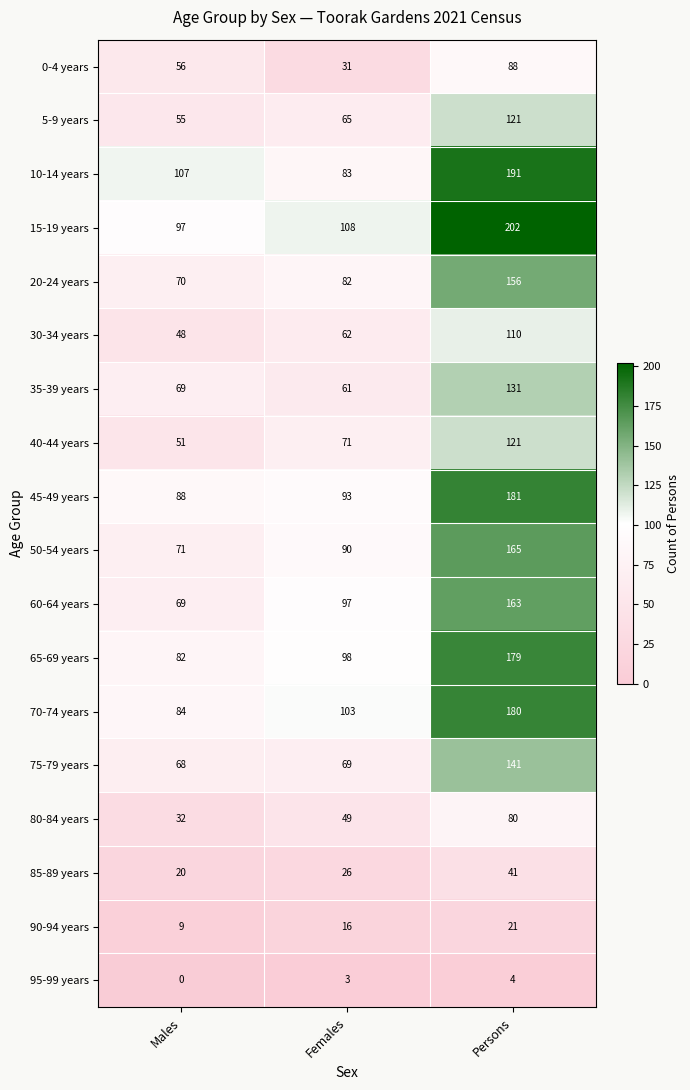

What is the difference between the 85-89 years values at Females and Males?

6